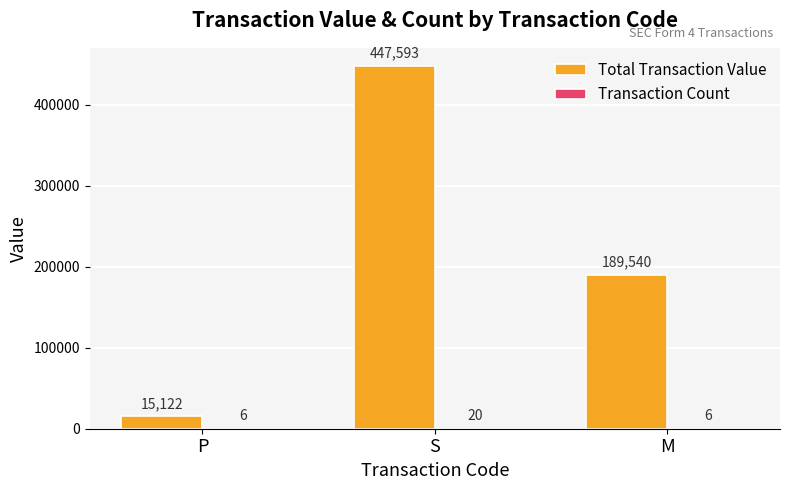

At which category is the sum across all series the highest?

S